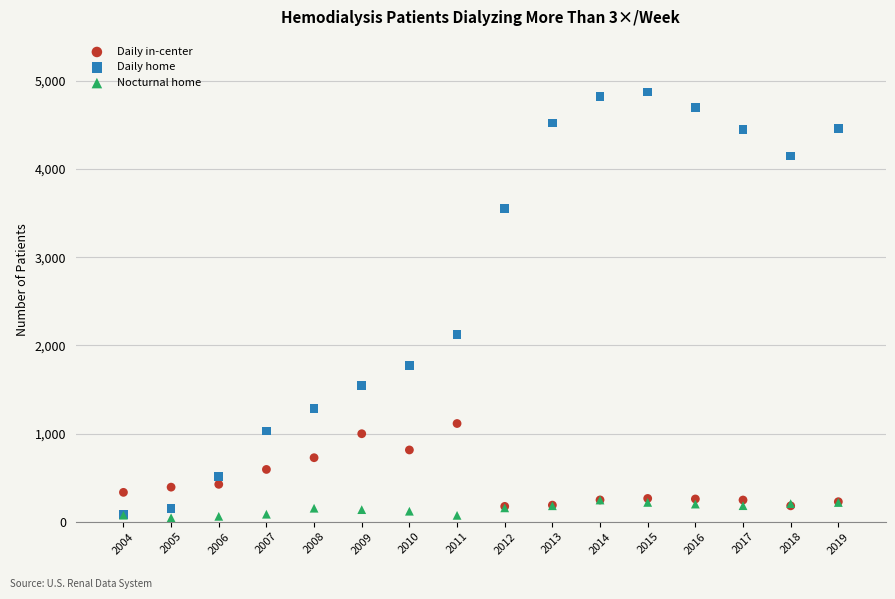

In the Daily home series, what Y value is closest to 2479?

2120